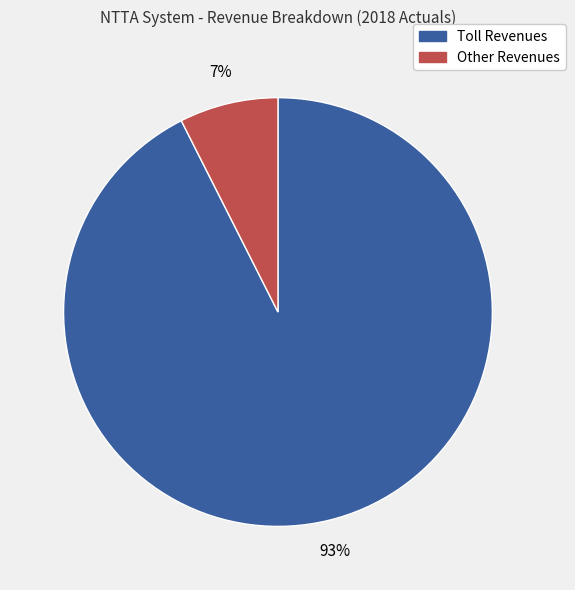

Which slice is the largest?

Toll Revenues